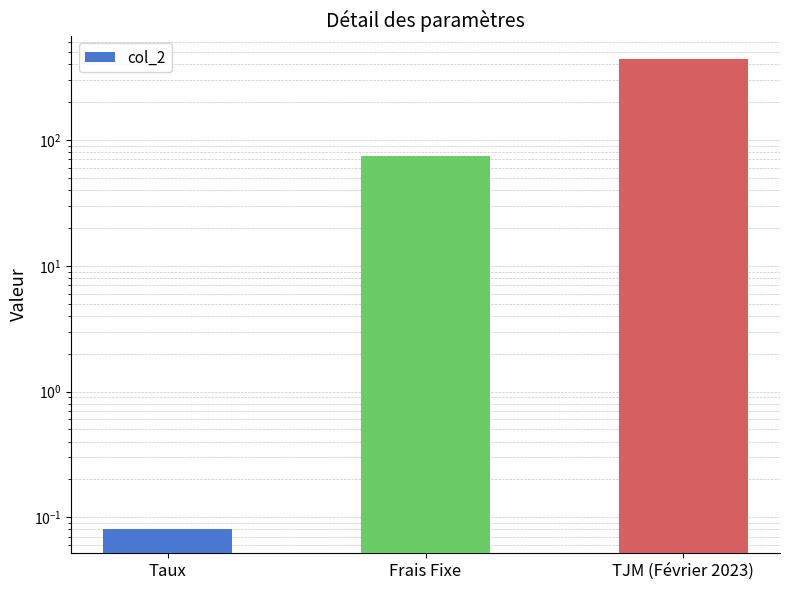

What is the change in value from Frais Fixe to TJM (Février 2023)?

+365.0